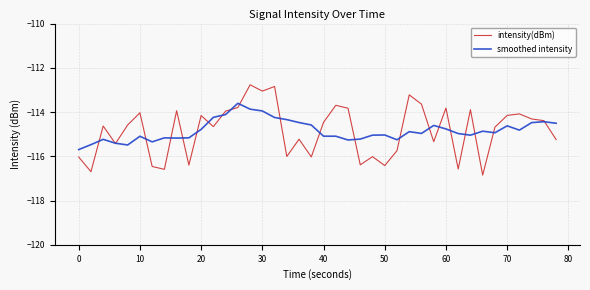

What are all the series names shown in the legend?

intensity(dBm), smoothed intensity